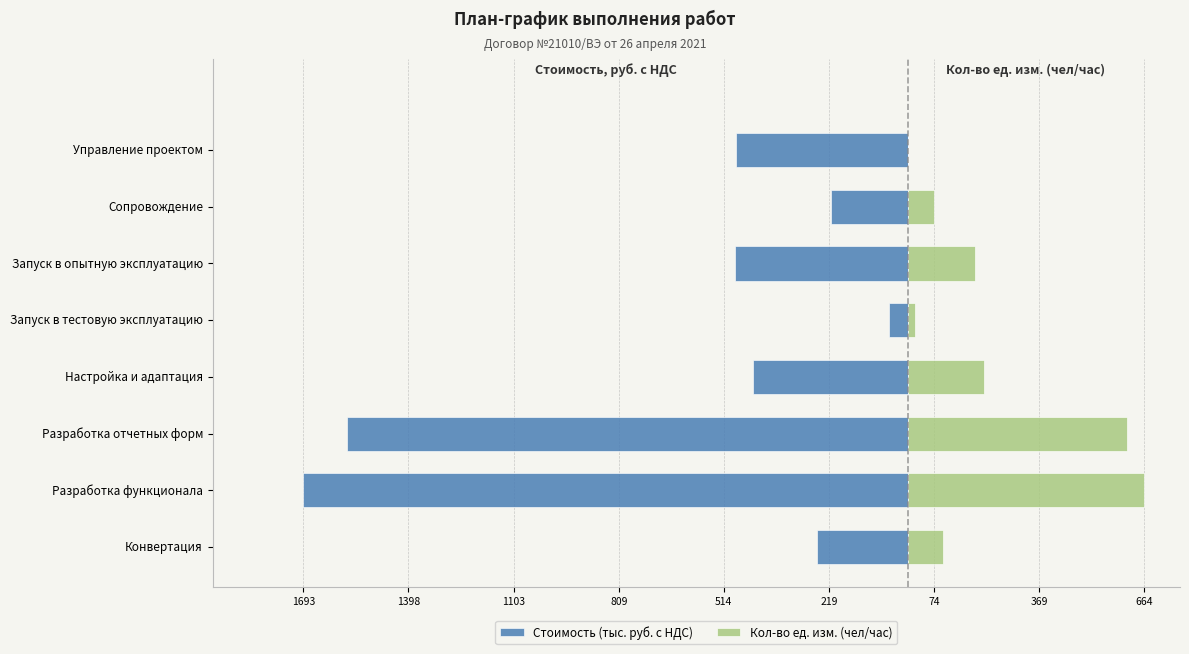

At how many categories does at least one series exceed -512?

8